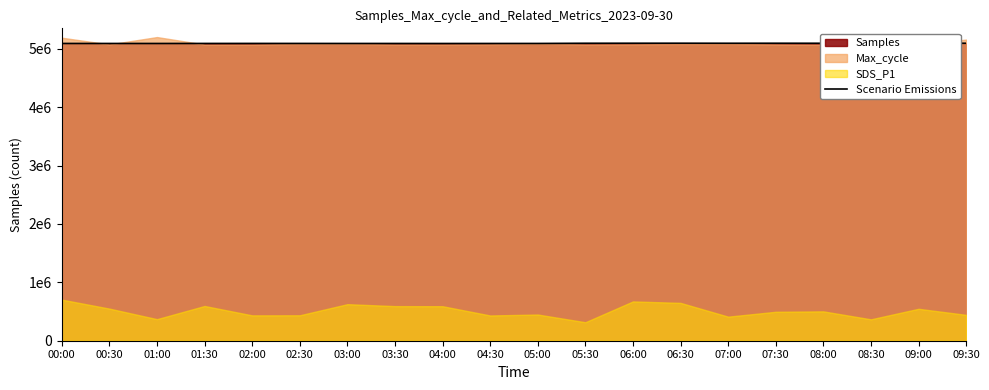

What is the label of the 17th point from the right?

01:30